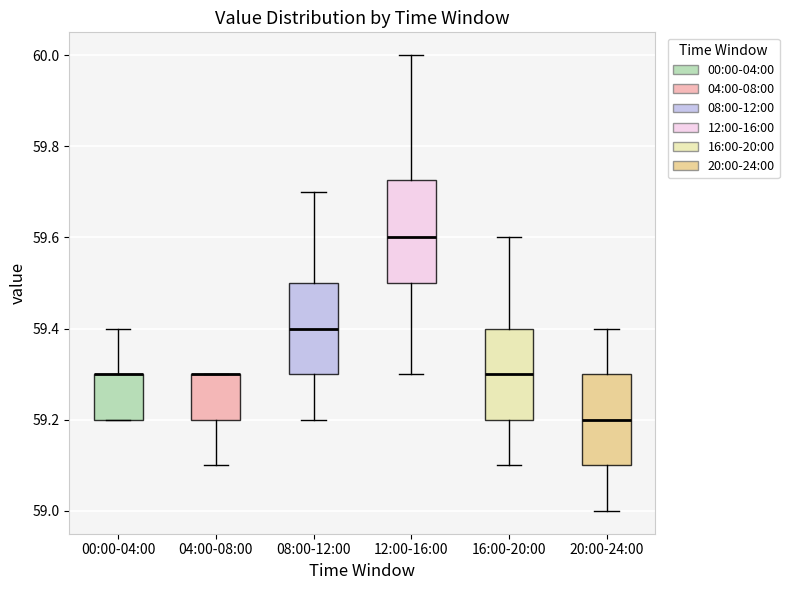

Reading left to right, transcribe this box plot: for each box, give where its median line is, the range the box spans, and where its two whiskers end, as read against the y-axis. The values are not printed on the chart, so give them approximately, as read against the axis.

00:00-04:00: median 59.30 (drawn on the box's upper edge), box 59.20 to 59.30, whiskers 59.20 to 59.40
04:00-08:00: median 59.30 (drawn on the box's upper edge), box 59.20 to 59.30, whiskers 59.10 to 59.30
08:00-12:00: median 59.40, box 59.30 to 59.50, whiskers 59.20 to 59.70
12:00-16:00: median 59.60, box 59.50 to 59.72, whiskers 59.30 to 60.00
16:00-20:00: median 59.30, box 59.20 to 59.40, whiskers 59.10 to 59.60
20:00-24:00: median 59.20, box 59.10 to 59.30, whiskers 59.00 to 59.40